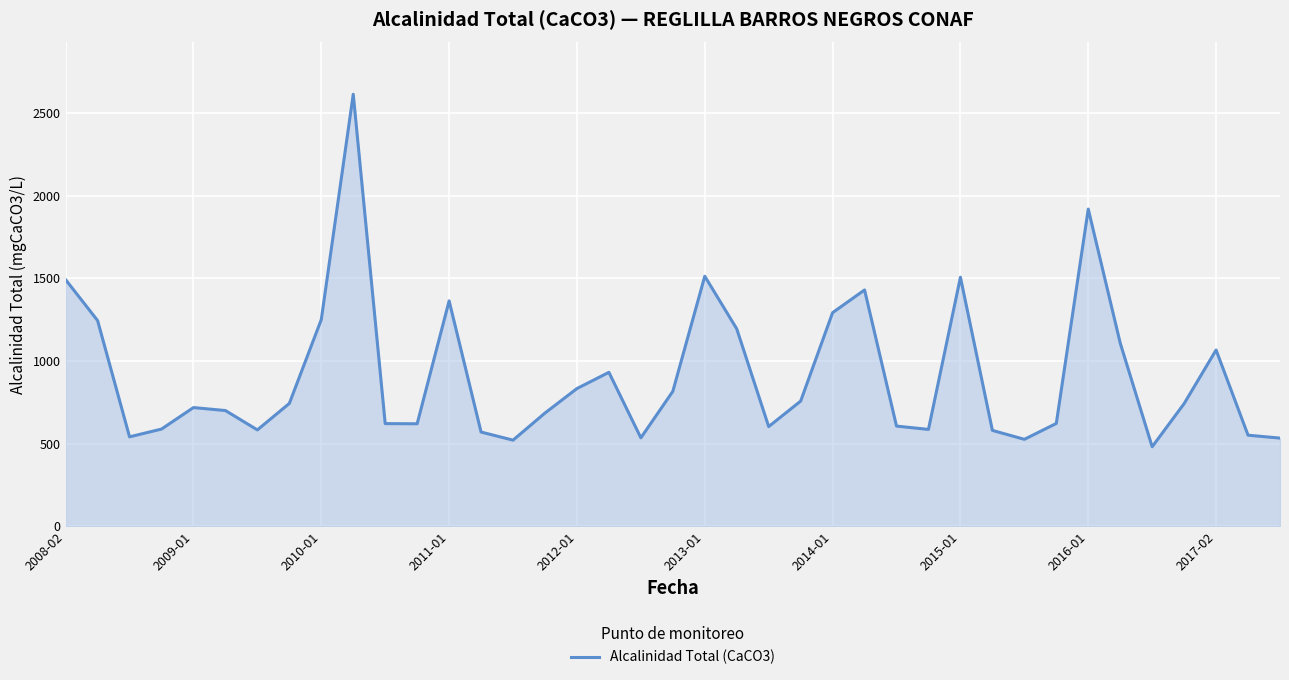

What is the sum of all values?

35577.2